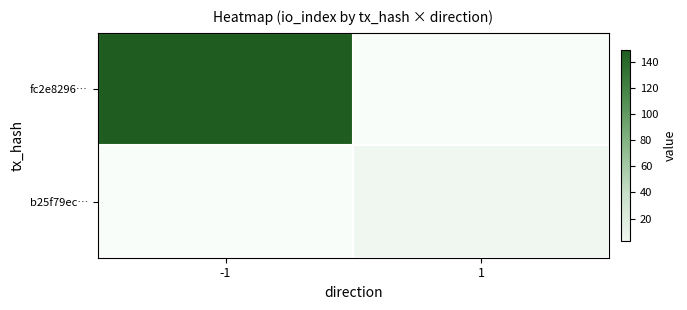

How many categories are shown in the chart?

2